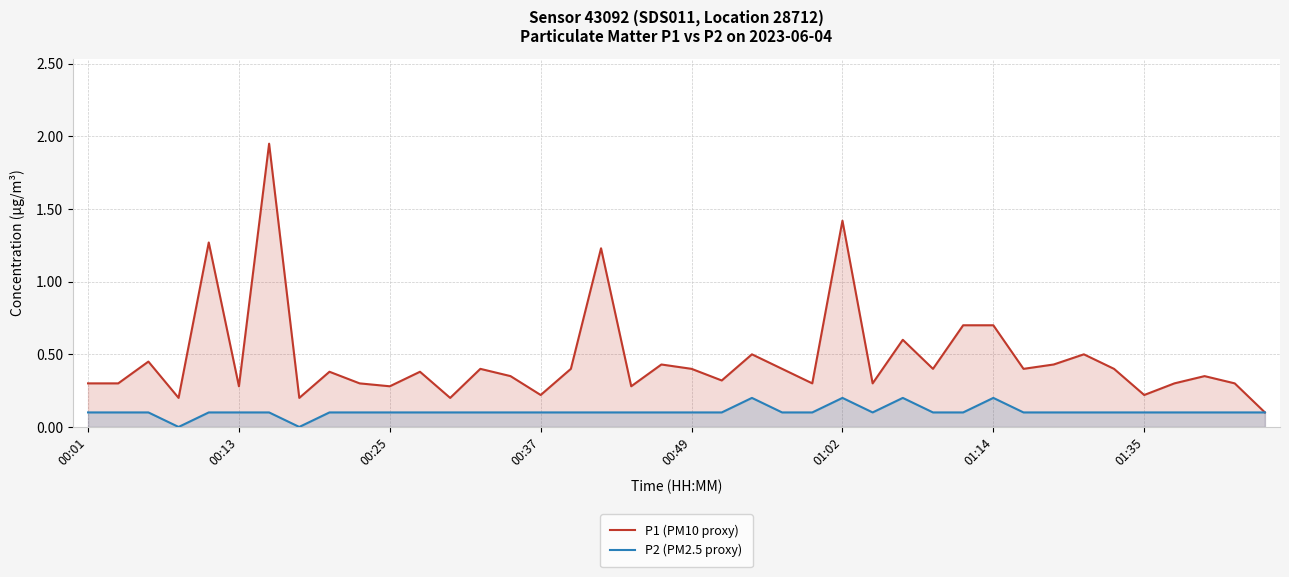

List the series in order of their peak value, lowest first.

P2 (PM2.5 proxy), P1 (PM10 proxy)